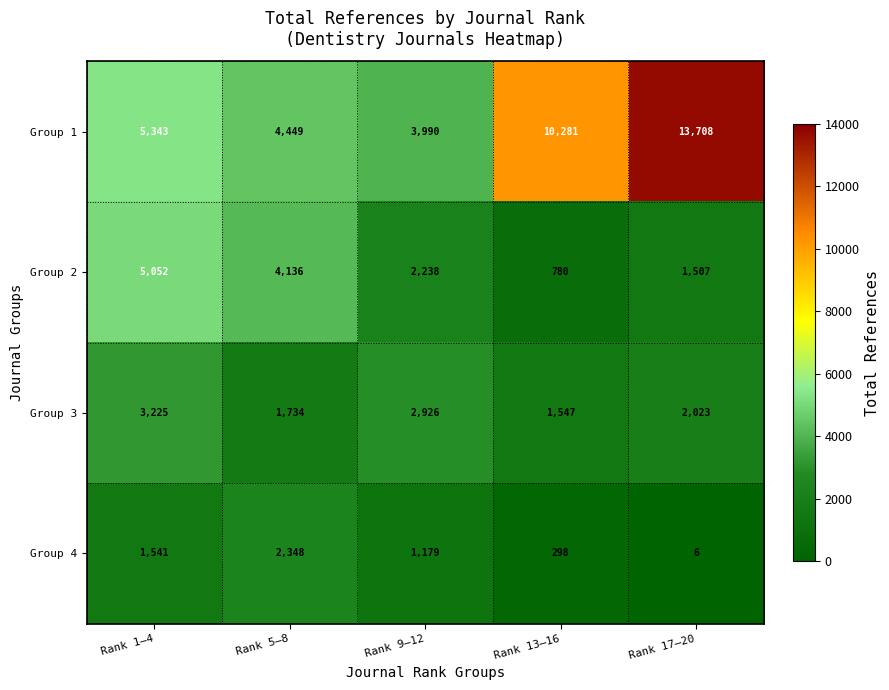

What is the approximate value of Group 3 at Rank 17–20, to the nearest 100?

2000